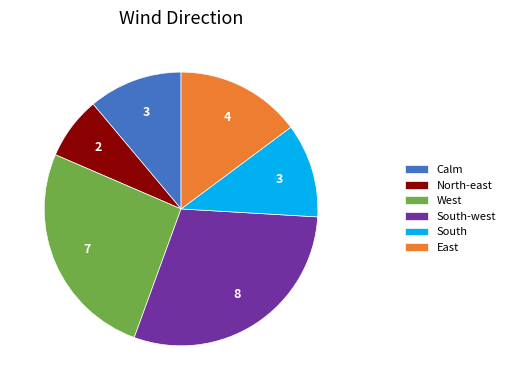

Does East represent more than half of the total?

No